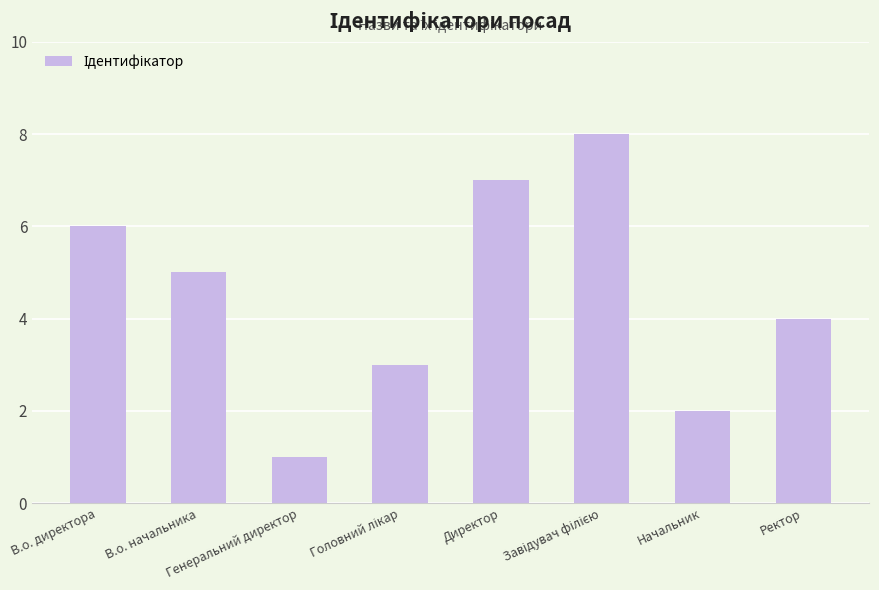

How many bars are there in total?

8